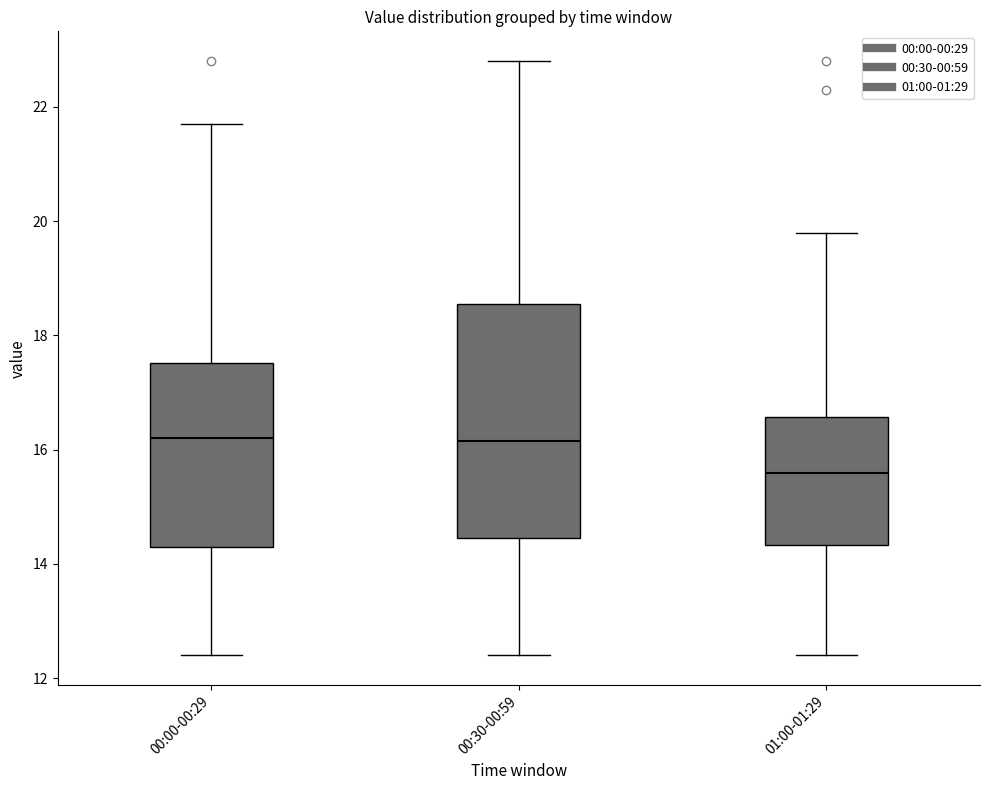

Which box is the tallest, from its lower edge to its upper edge?

00:30-00:59